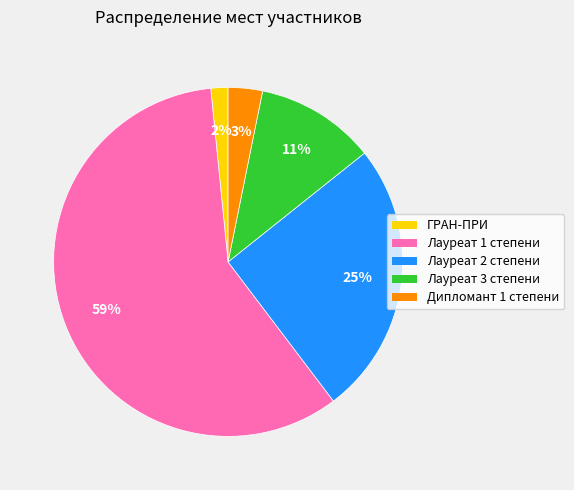

Is it true that Лауреат 2 степени is 34% of the pie?

False